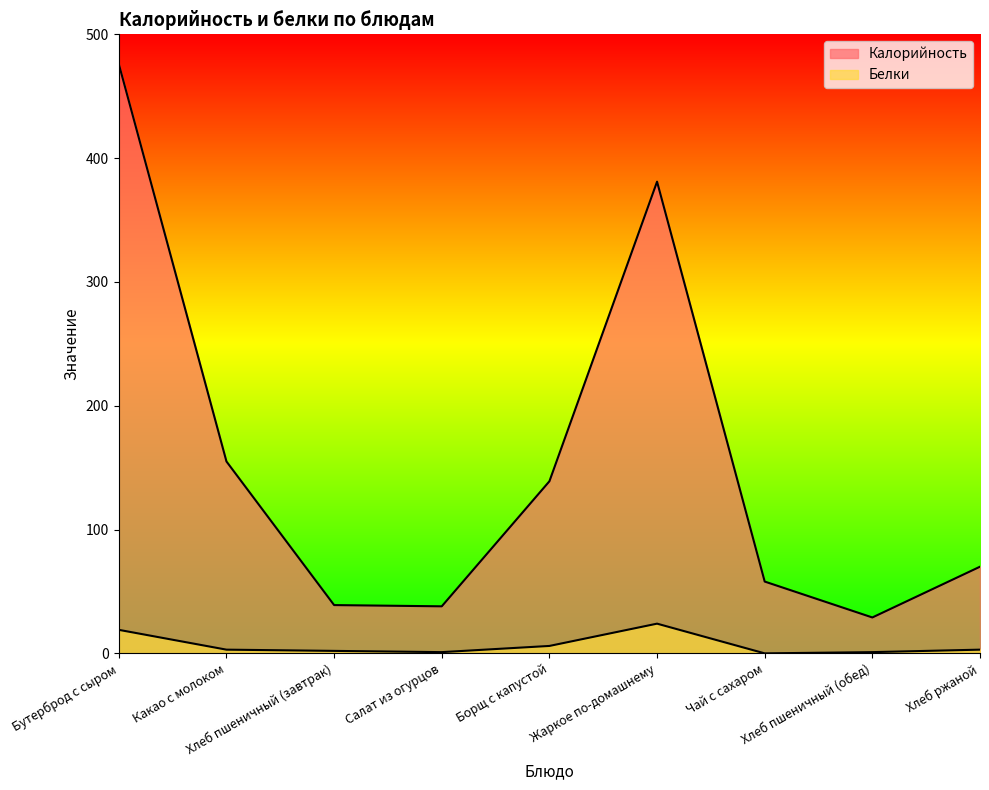

Is the value of Белки at Бутерброд с сыром greater than the value of Калорийность at Хлеб пшеничный (обед)?

No